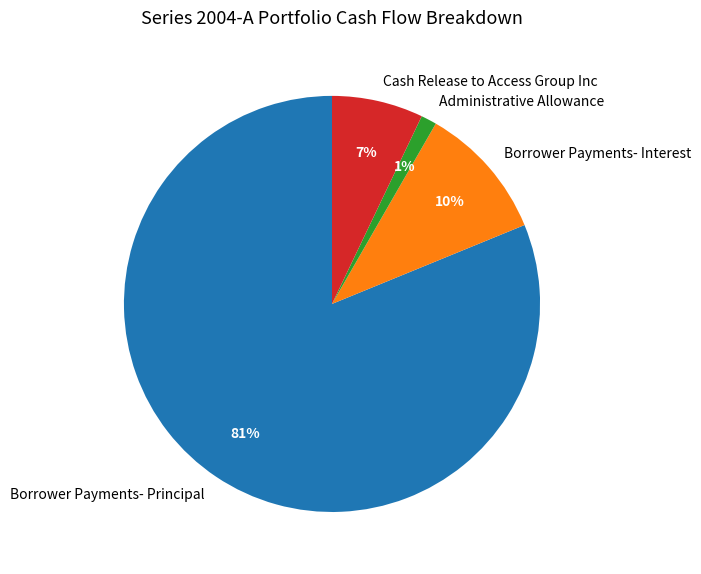

The Borrower Payments- Interest slice represents 10% of the pie. True or false?

True